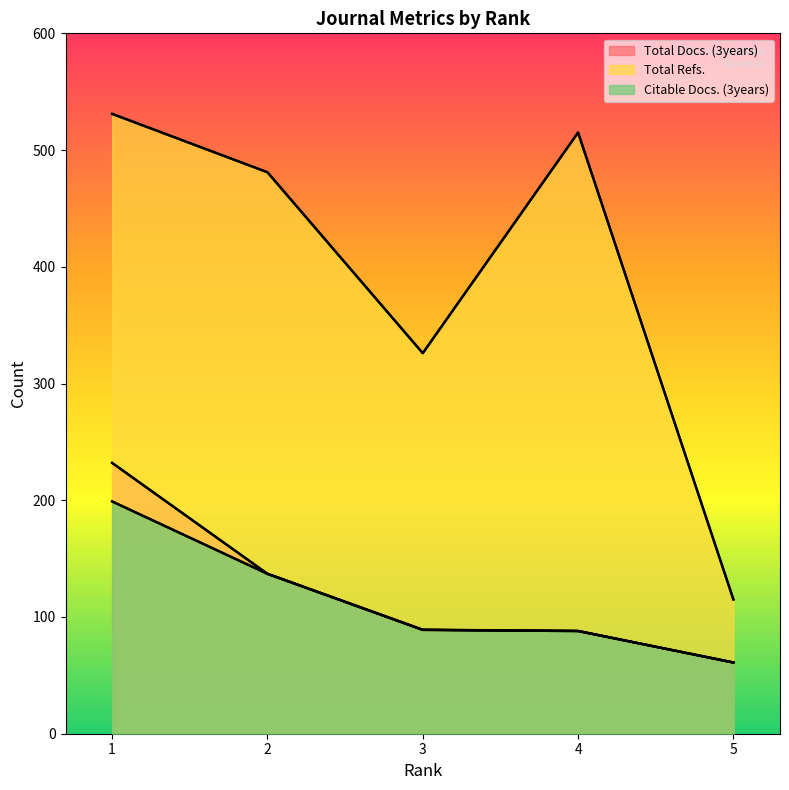

What is the sum of the Citable Docs. (3years) values at 1 and 2?

336